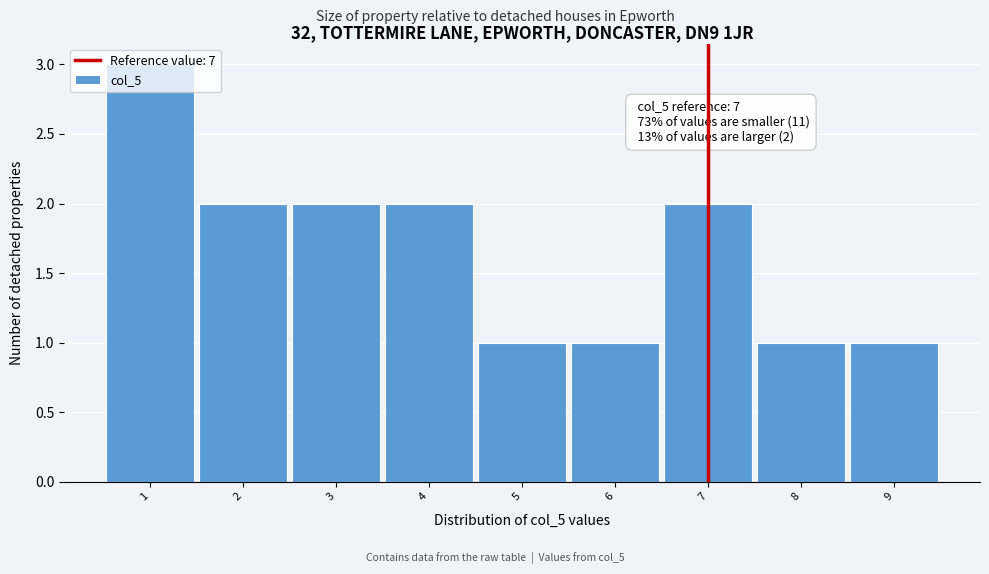

Which range on the x-axis has the tallest bar?

0.5 to 1.5